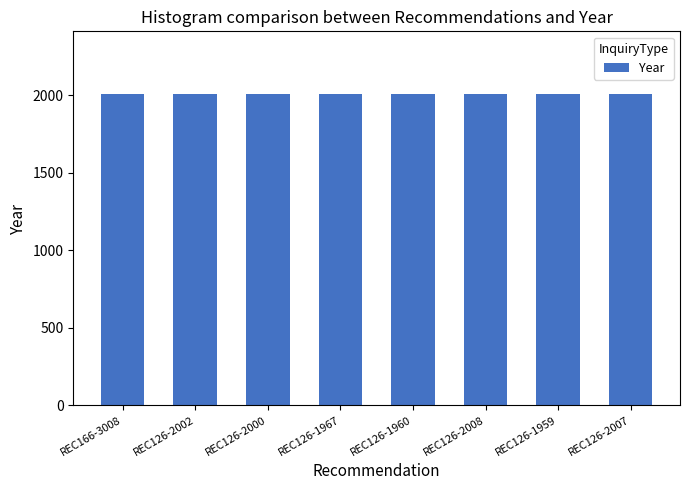

Approximately how many times larger is the value at REC126-2008 compared to REC126-2000?

1.0